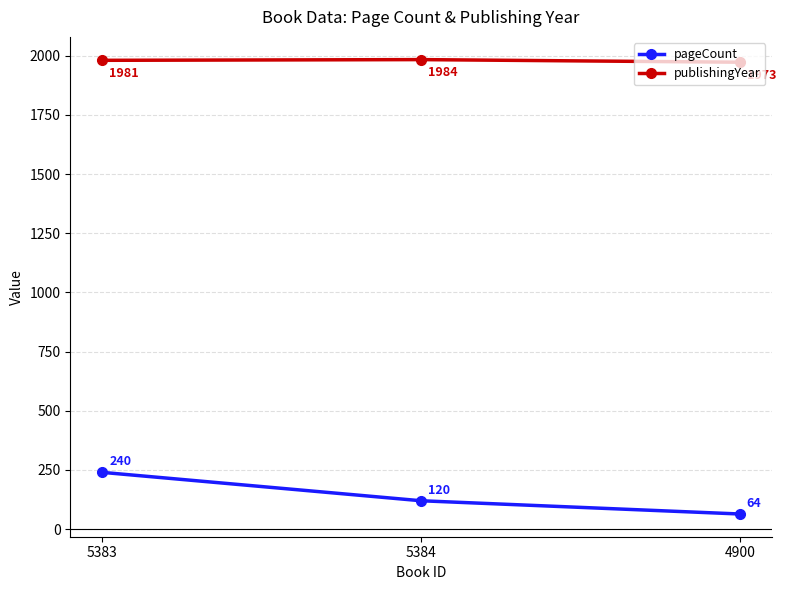

What are all the series names shown in the legend?

pageCount, publishingYear